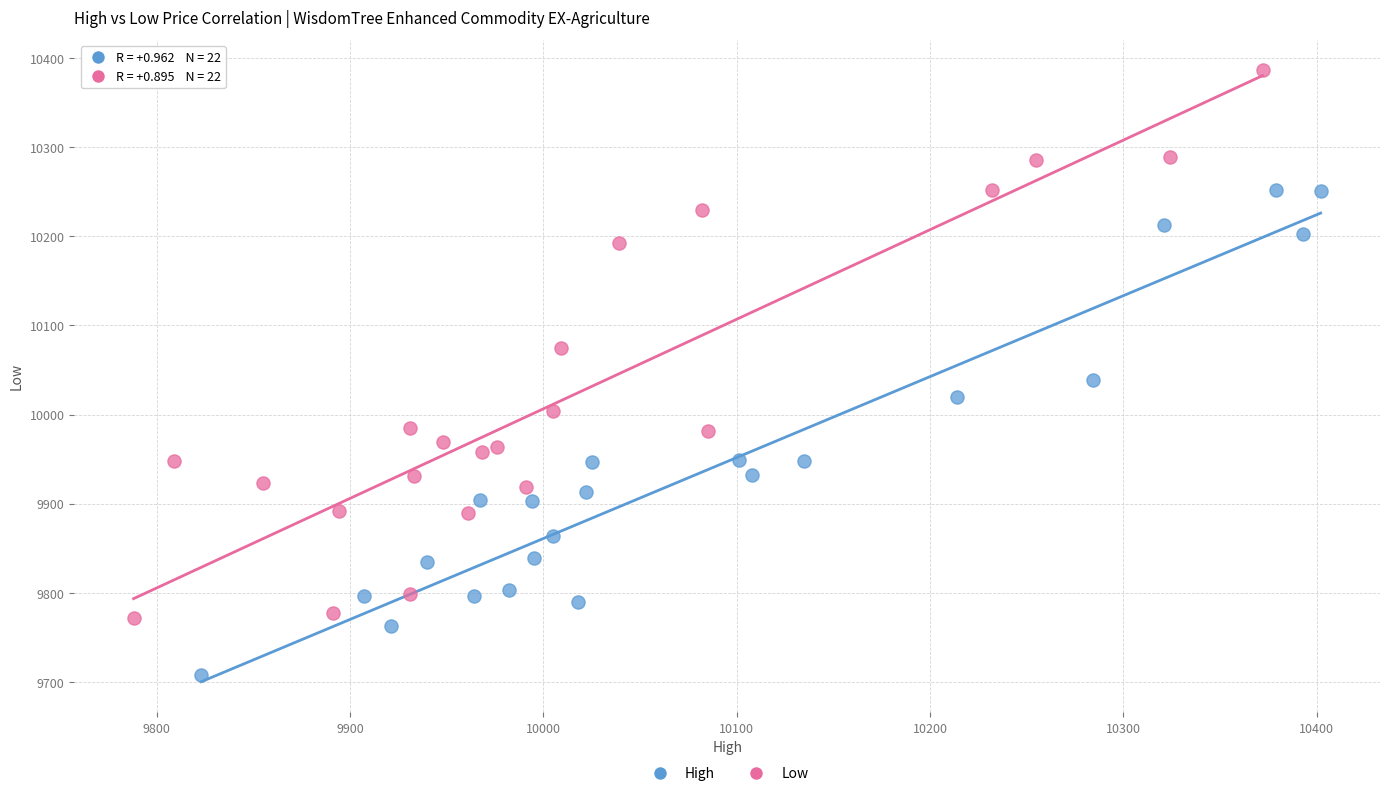

Which series reaches the maximum Y coordinate?

Low